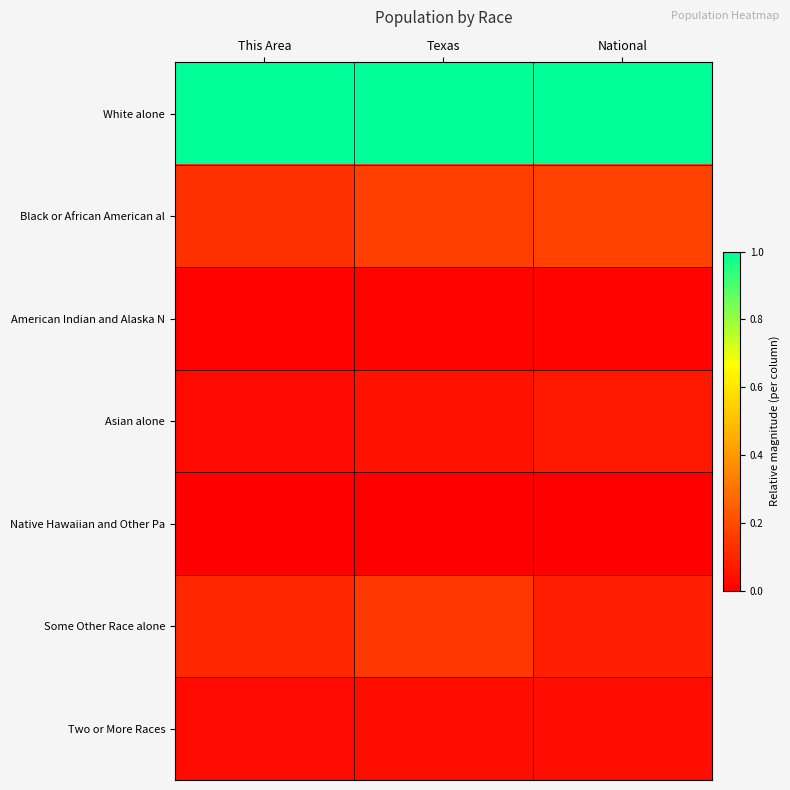

Between National and Texas, which is larger?

National